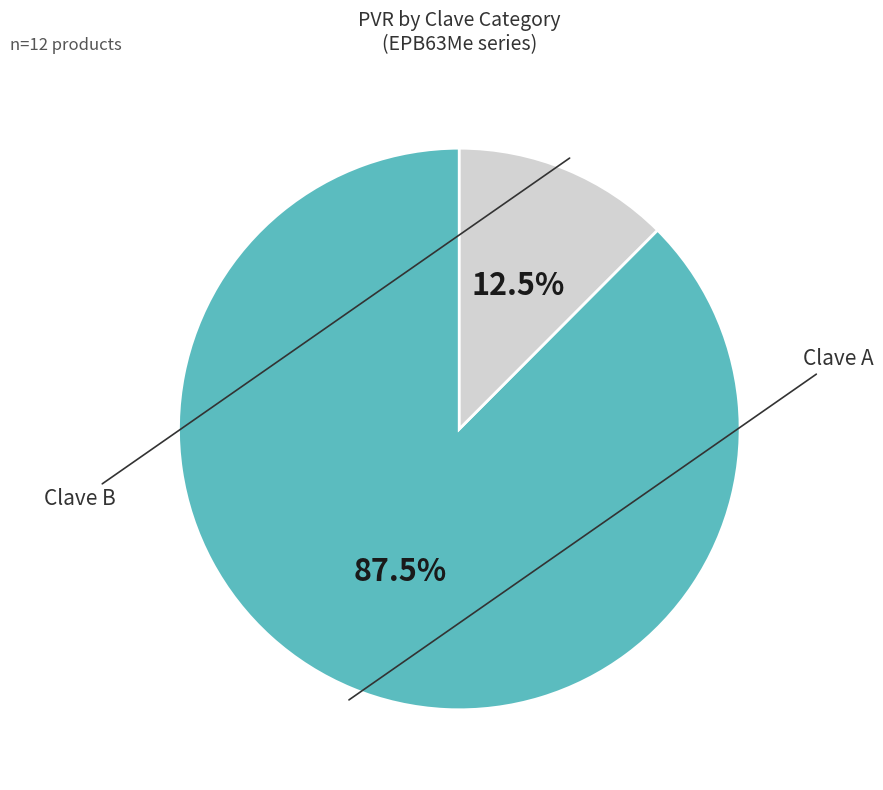

How many segments does this pie chart have?

2